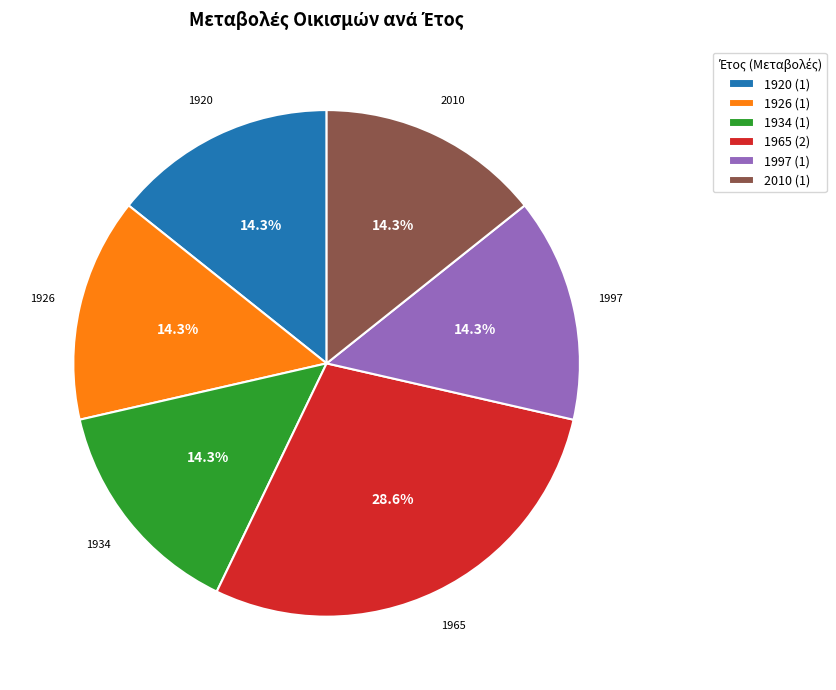

How many slices are in this pie chart?

6